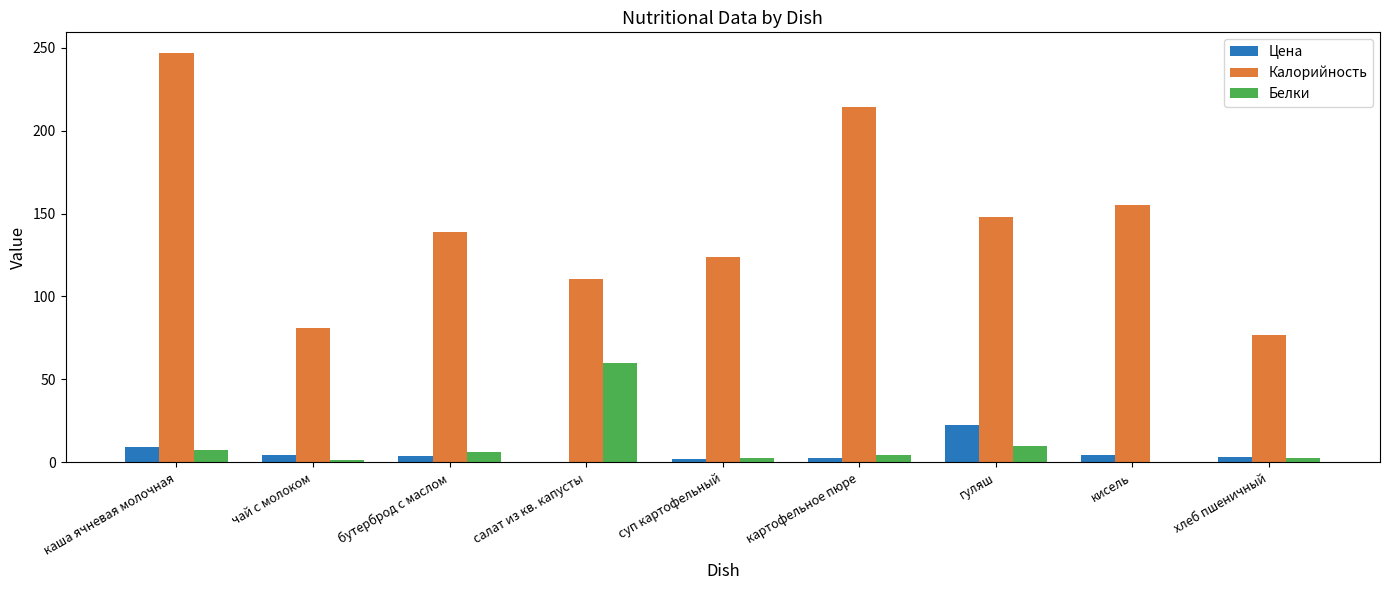

The Калорийность series shows 25.1 at салат из кв. капусты. True or false?

False